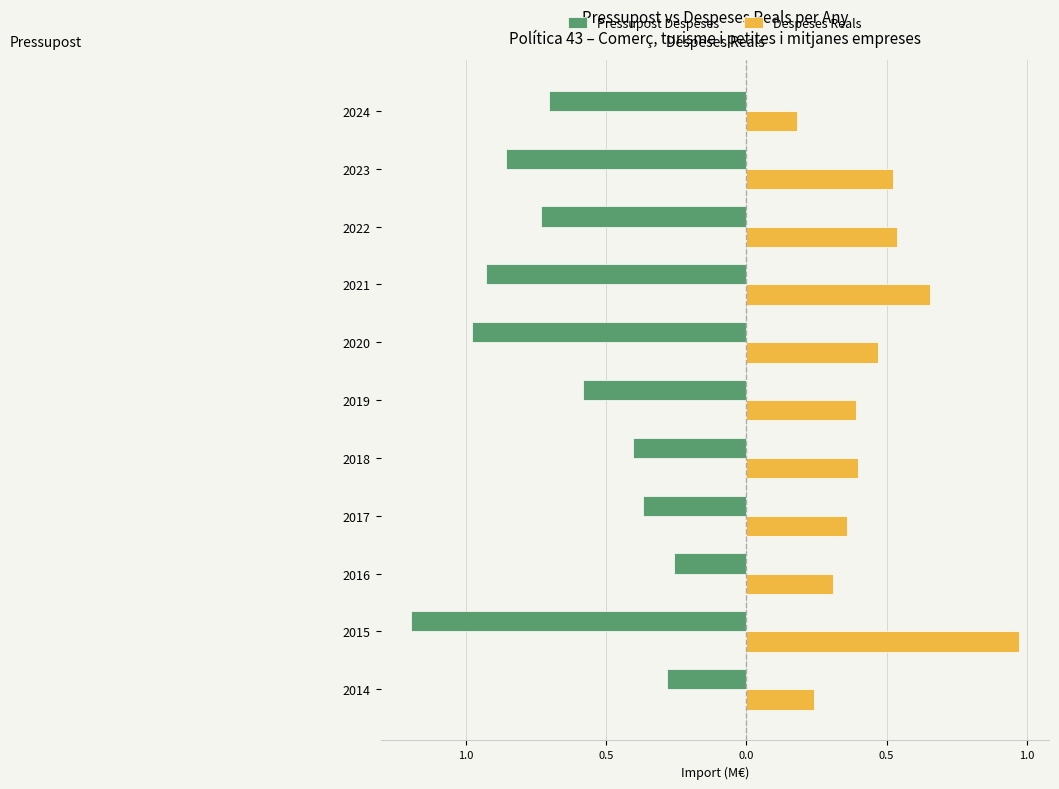

What is the minimum value for Despeses Reals?

0.2